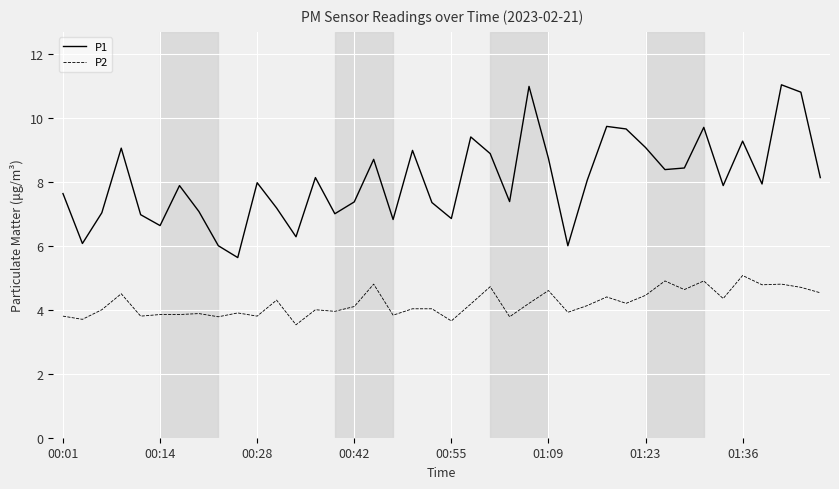

Rank the series by their average value, from lowest to highest.

P2, P1